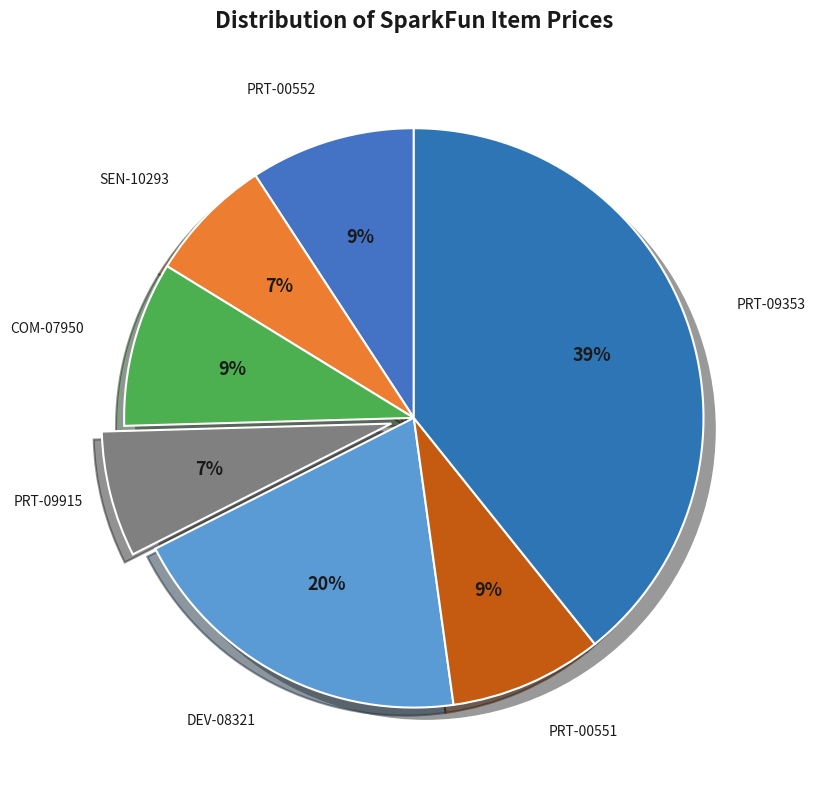

Count the number of slices in the pie.

7